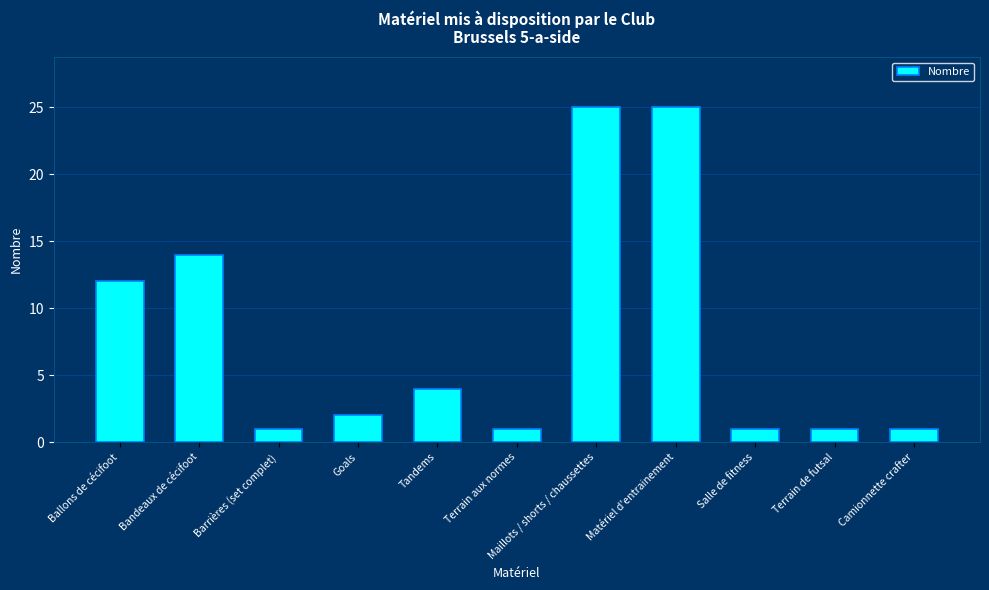

Between Terrain de futsal and Tandems, which is larger?

Tandems